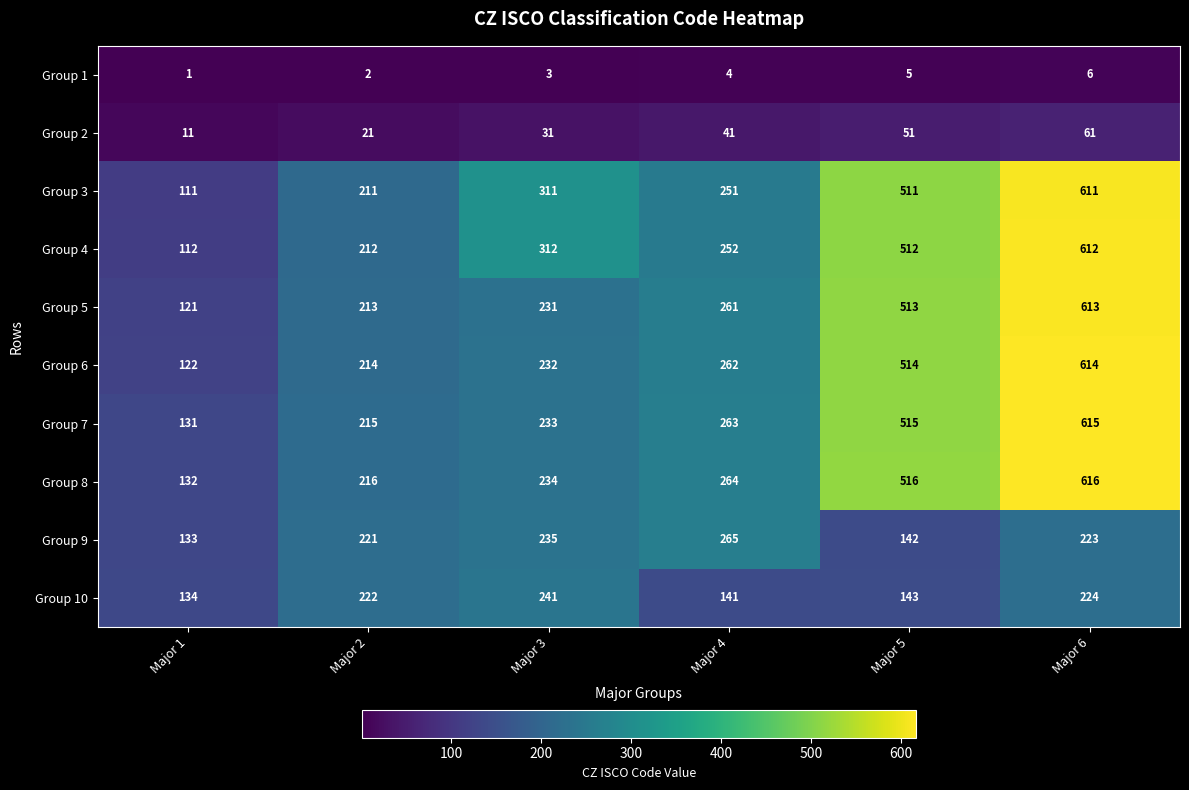

Which label corresponds to the smallest value in the chart?

Major 1